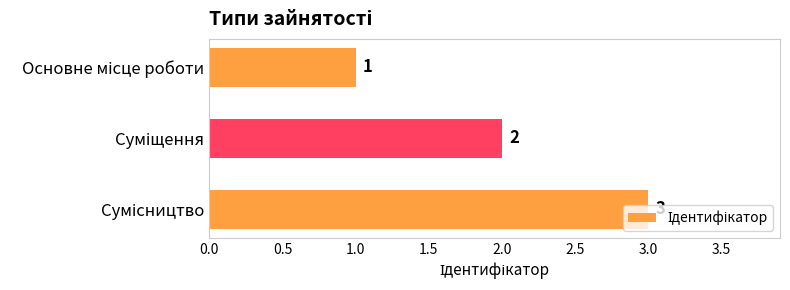

What is the value of the 3rd bar from the top?

3